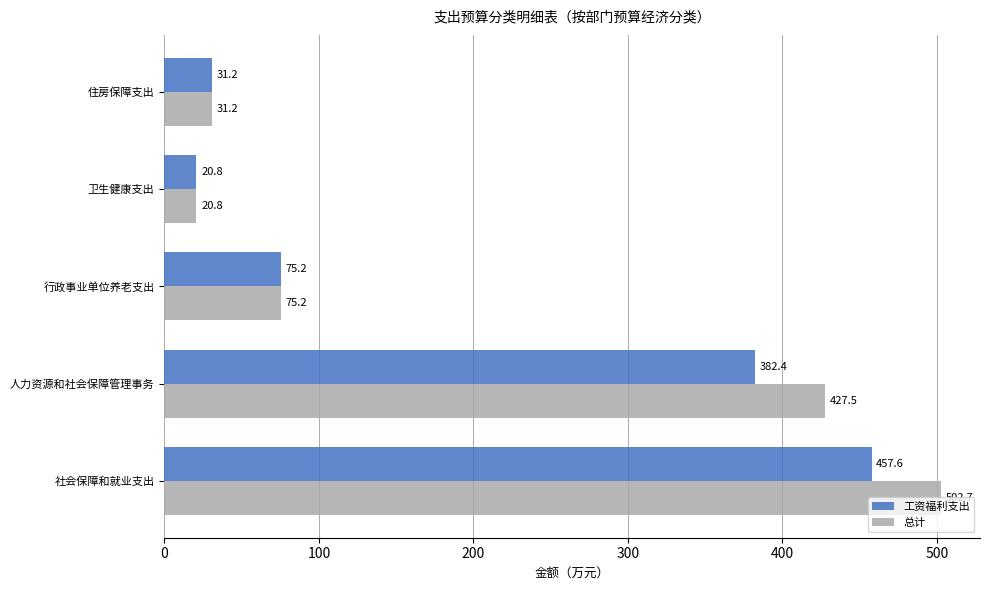

The value of 工资福利支出 at 行政事业单位养老支出 is 75.2. True or false?

True